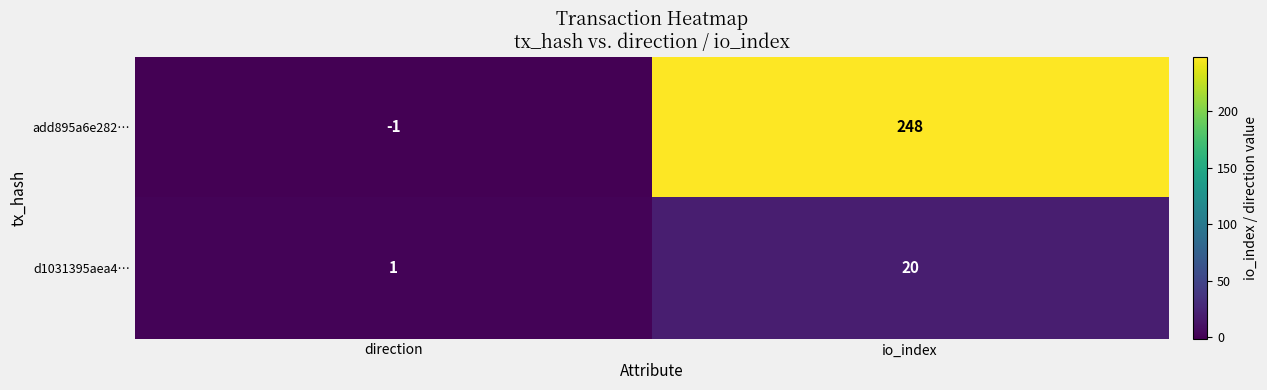

How many categories are shown in the chart?

2